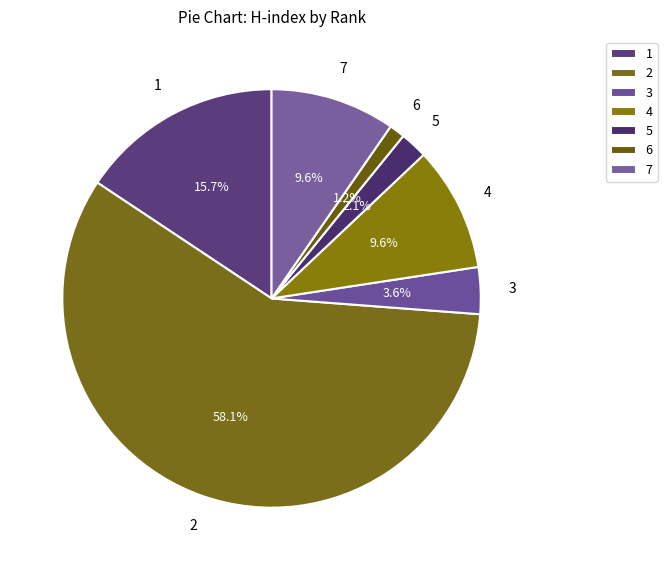

Count the number of slices in the pie.

7